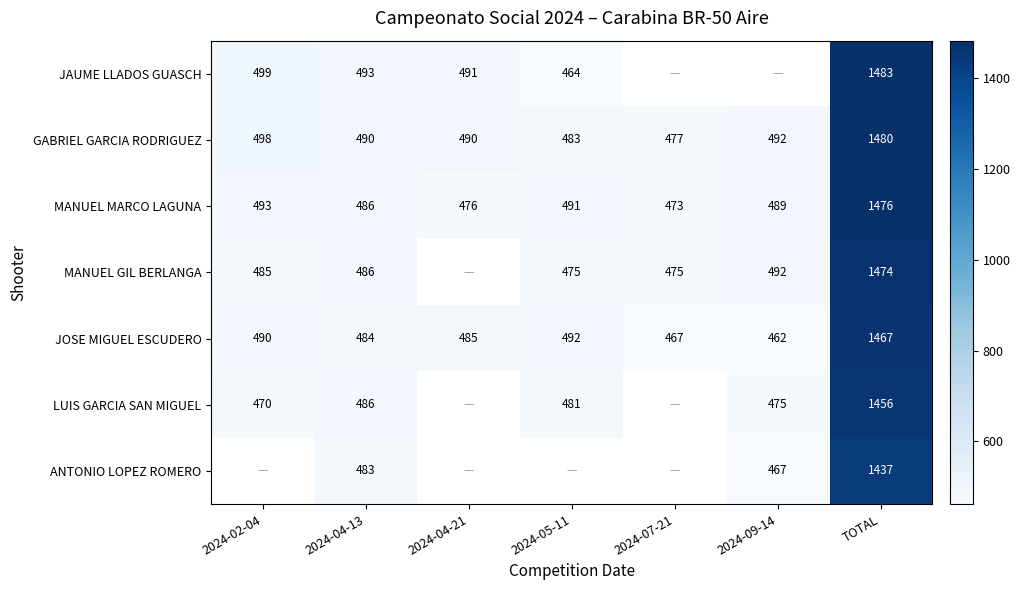

Where does the GABRIEL GARCIA RODRIGUEZ series first go above 490?

2024-02-04